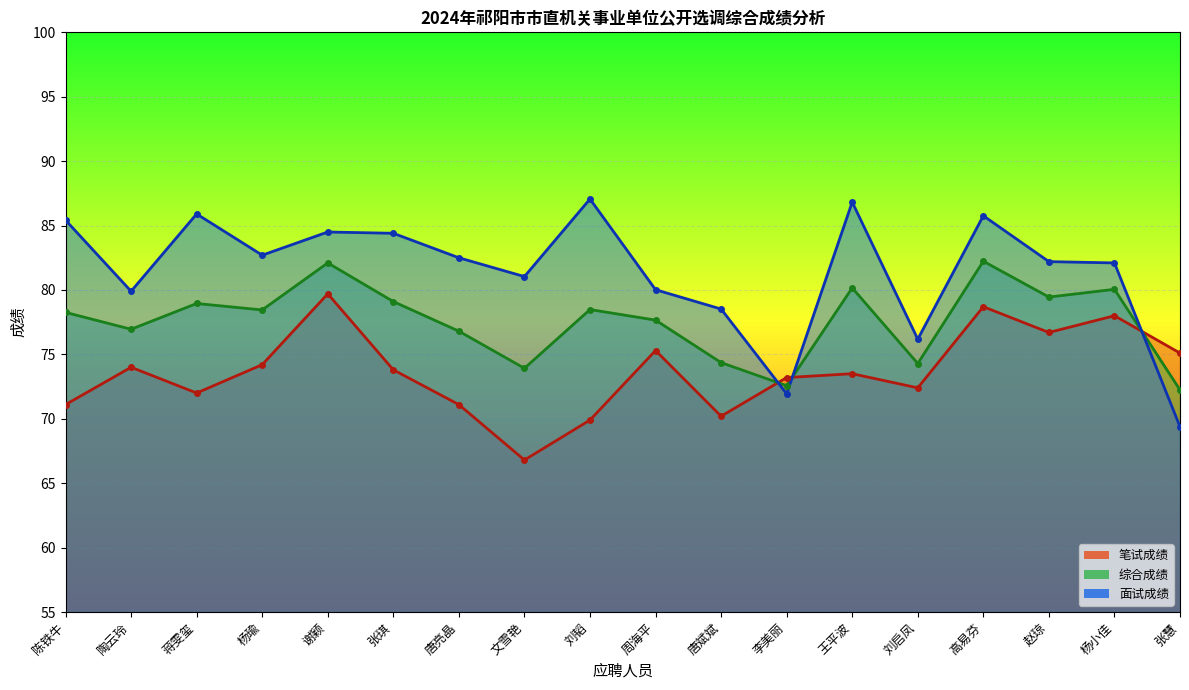

What is the approximate value of 综合成绩 at 刘韬?

78.5